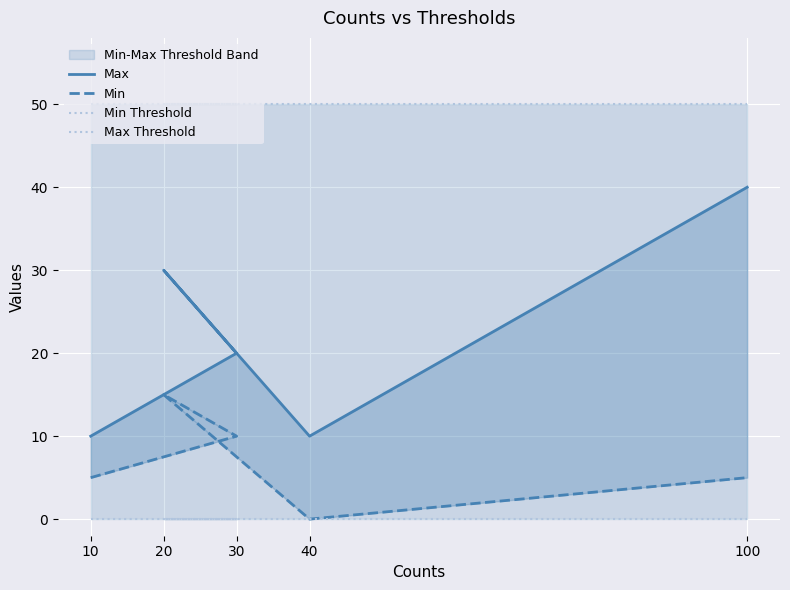

Reading left to right, extract all data points from this chart.

Max: 10=10	30=20	20=30	40=10	100=40
Min: 10=5	30=10	20=15	40=0	100=5
Min Threshold: 10=0	30=0	20=0	40=0	100=0
Max Threshold: 10=50	30=50	20=50	40=50	100=50